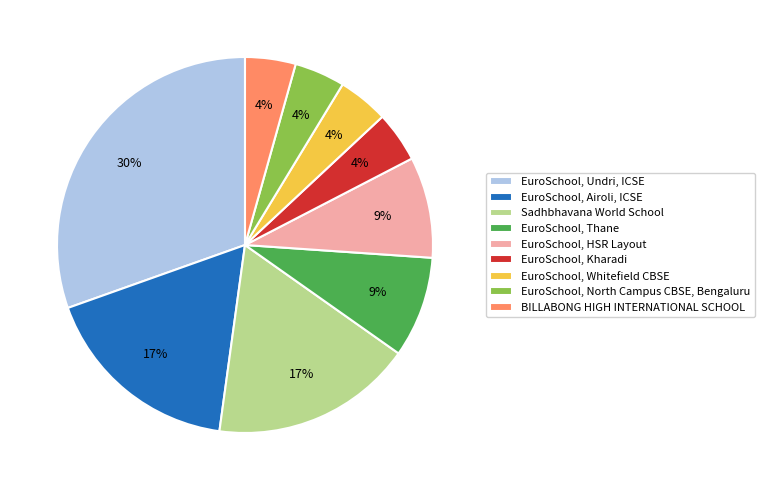

Do EuroSchool, Thane and EuroSchool, Undri, ICSE together represent more than half of the pie?

No